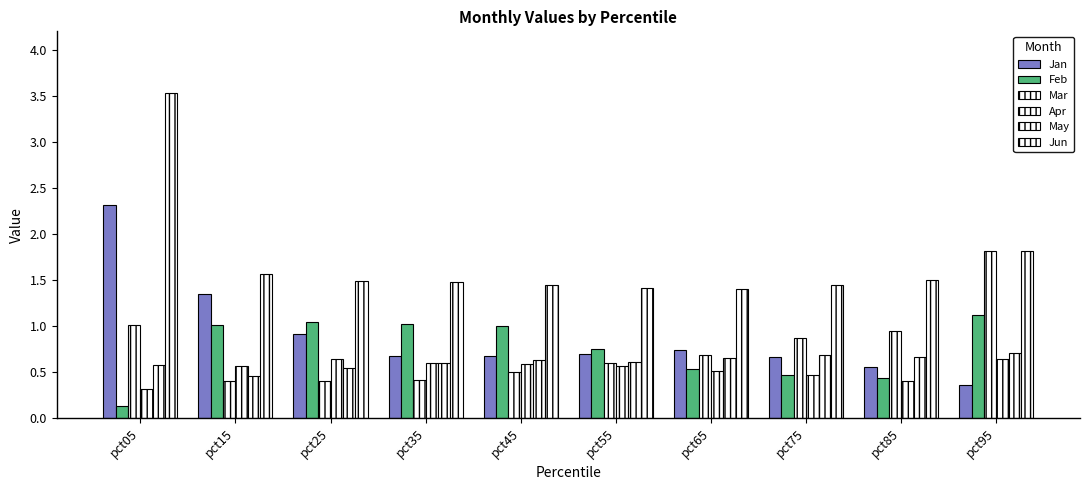

What value does the May series have at pct15?

0.5